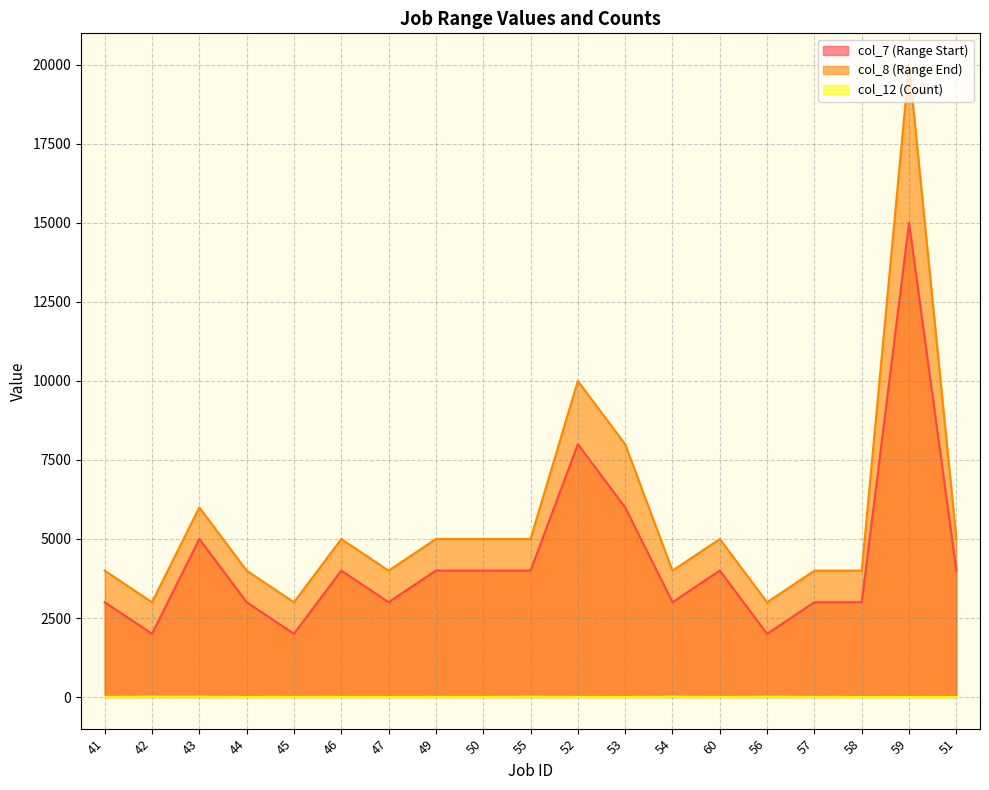

What is the difference between the maximum and minimum values in the col_7 (Range Start) series?

12999